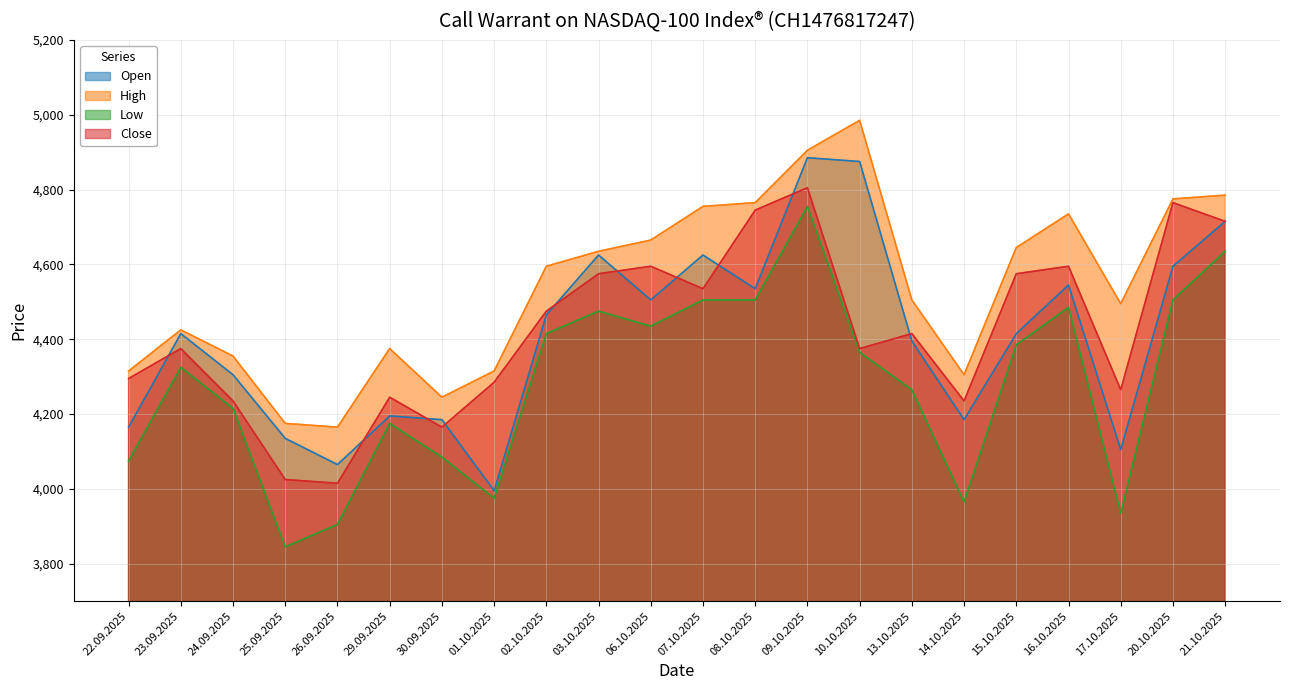

Reading left to right, transcribe all the data shown in this chart.

Open: 4165	4415	4305	4135	4065	4195	4185	3995	4465	4625	4505	4625	4535	4885	4875	4395	4185	4415	4545	4105	4595	4715
High: 4315	4425	4355	4175	4165	4375	4245	4315	4595	4635	4665	4755	4765	4905	4985	4505	4305	4645	4735	4495	4775	4785
Low: 4075	4325	4215	3845	3905	4175	4085	3975	4415	4475	4435	4505	4505	4755	4365	4265	3965	4385	4485	3935	4505	4635
Close: 4295	4375	4235	4025	4015	4245	4165	4285	4475	4575	4595	4535	4745	4805	4375	4415	4235	4575	4595	4265	4765	4715